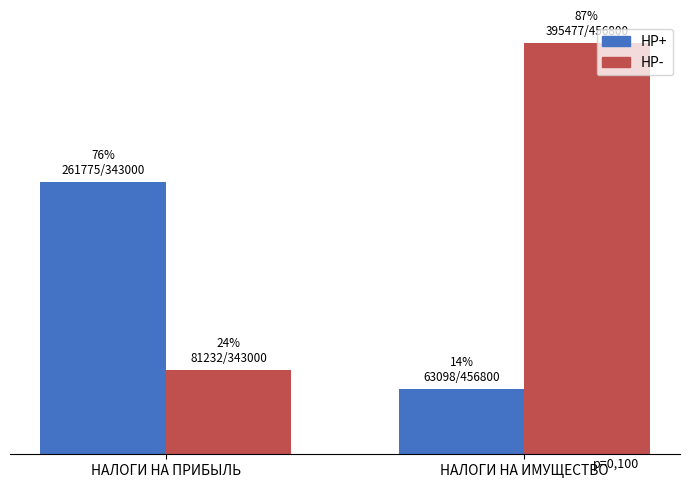

What is the value of the HP- bar at the 1st from the left?

81231.9